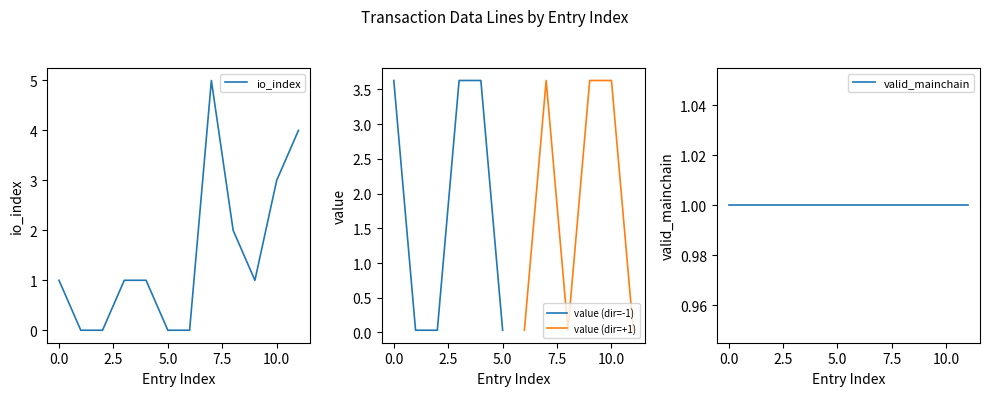

The value of valid_mainchain at 9 is 1.0. True or false?

True